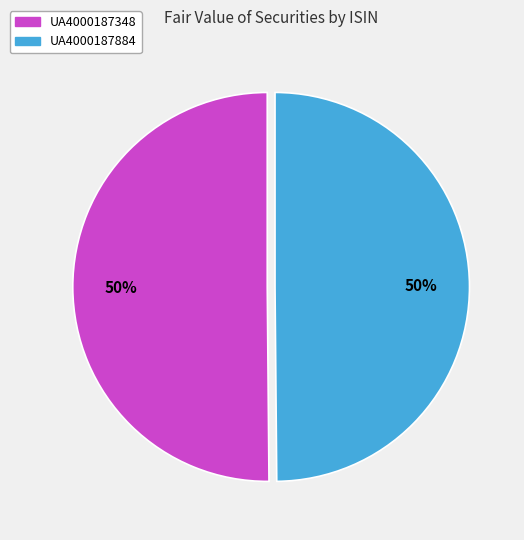

To the nearest percent, what percentage of the pie is UA4000187348?

50%